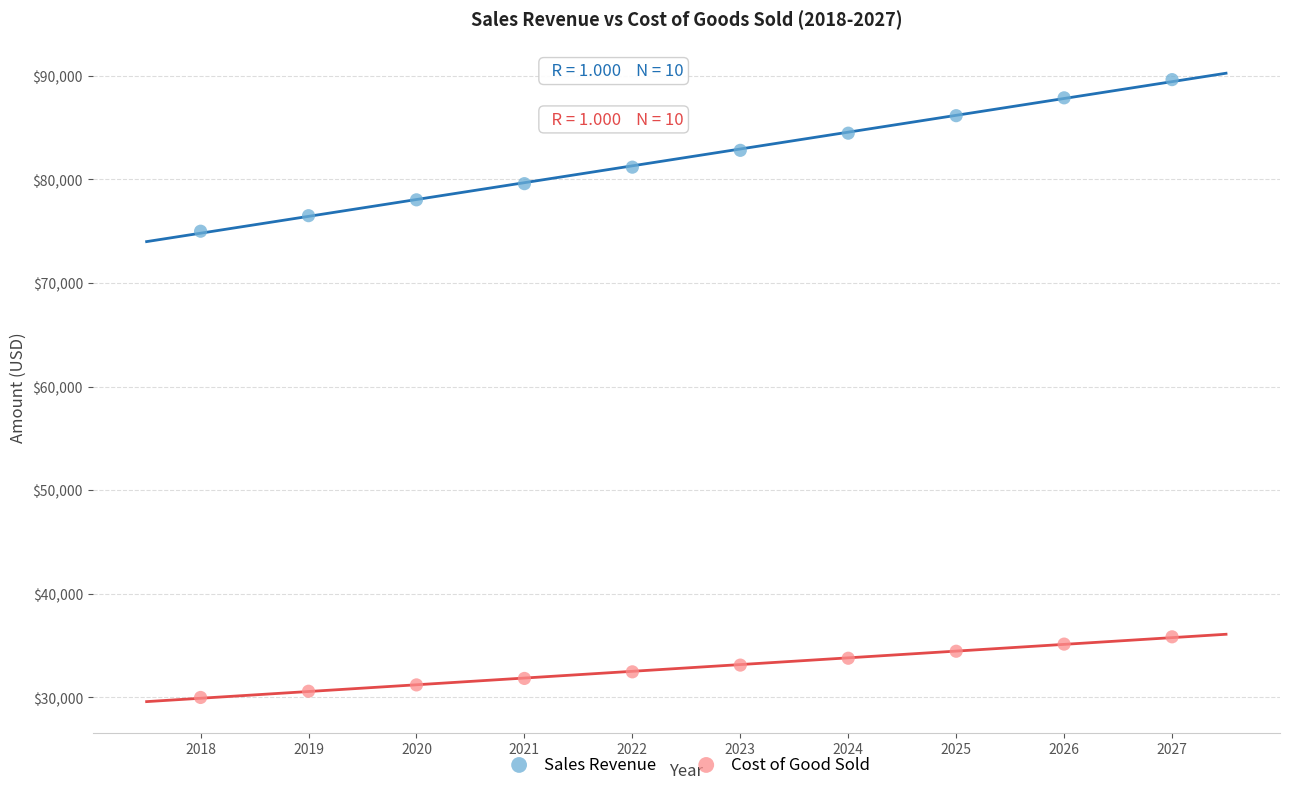

Across all data points, what is the range of X values (max minus min)?

9.0